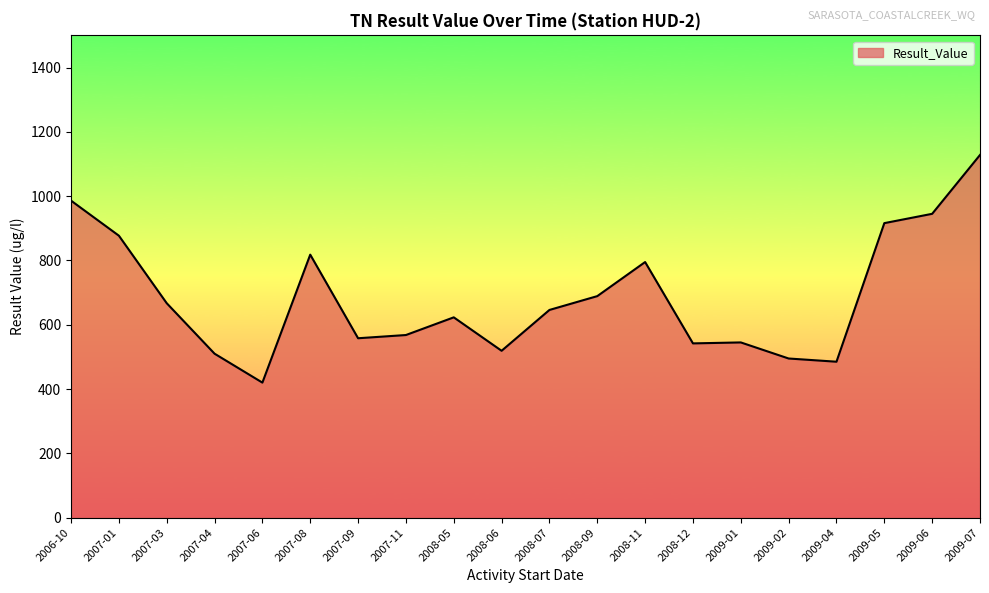

Does the chart display data point markers on the line(s)?

No